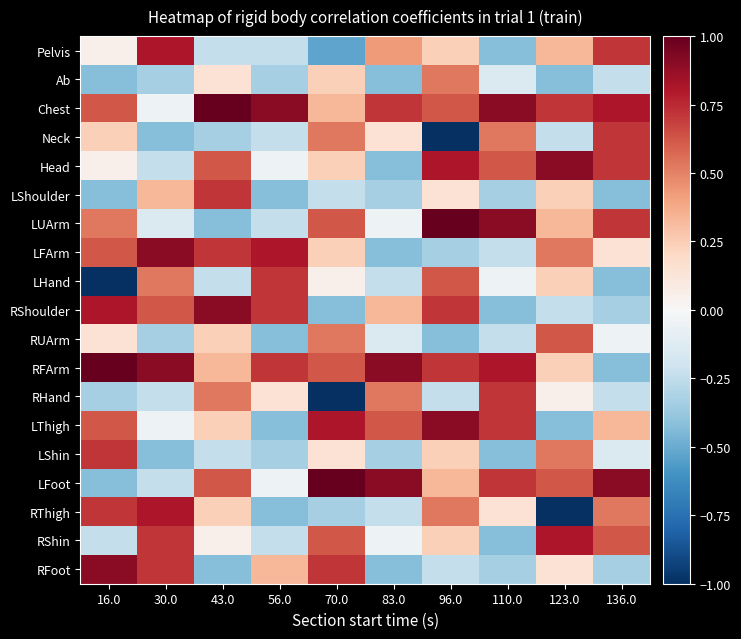

What is the spread (max minus min) of values at 110.0?

1.3